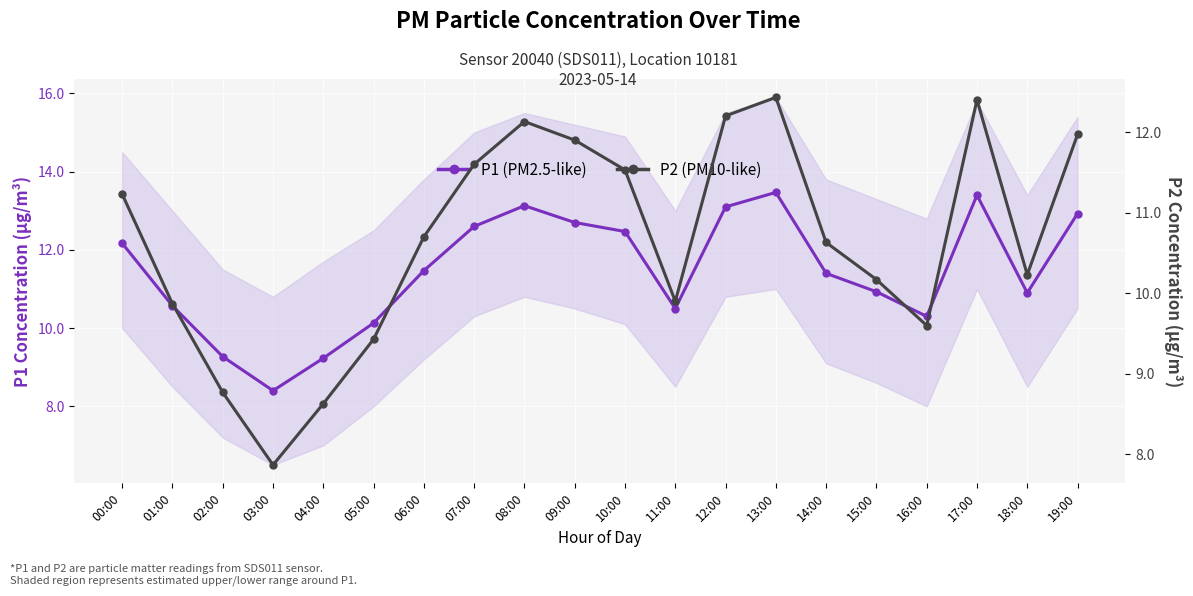

Is the value of P1 (PM2.5-like) at 19:00 greater than the value of P2 (PM10-like) at 16:00?

Yes